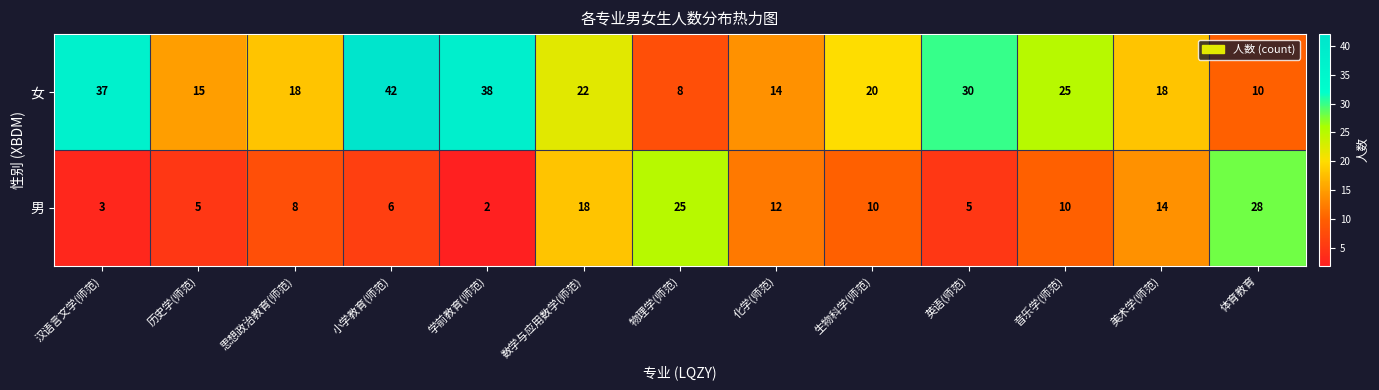

What value does the 男 series have at 思想政治教育(师范)?

8